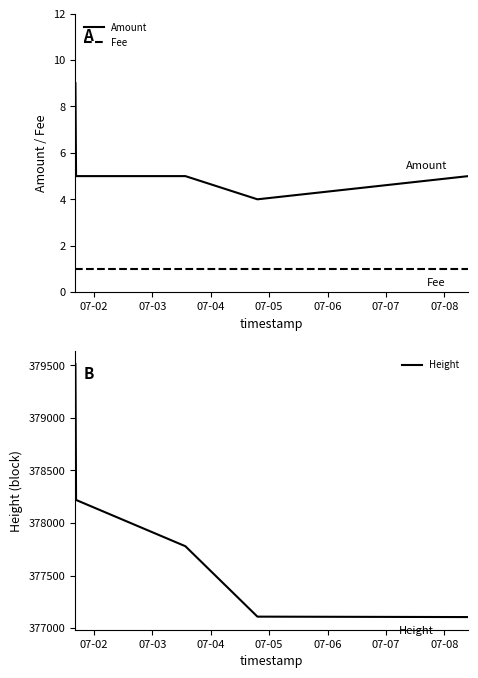

What is the average value of the Height series?

377945